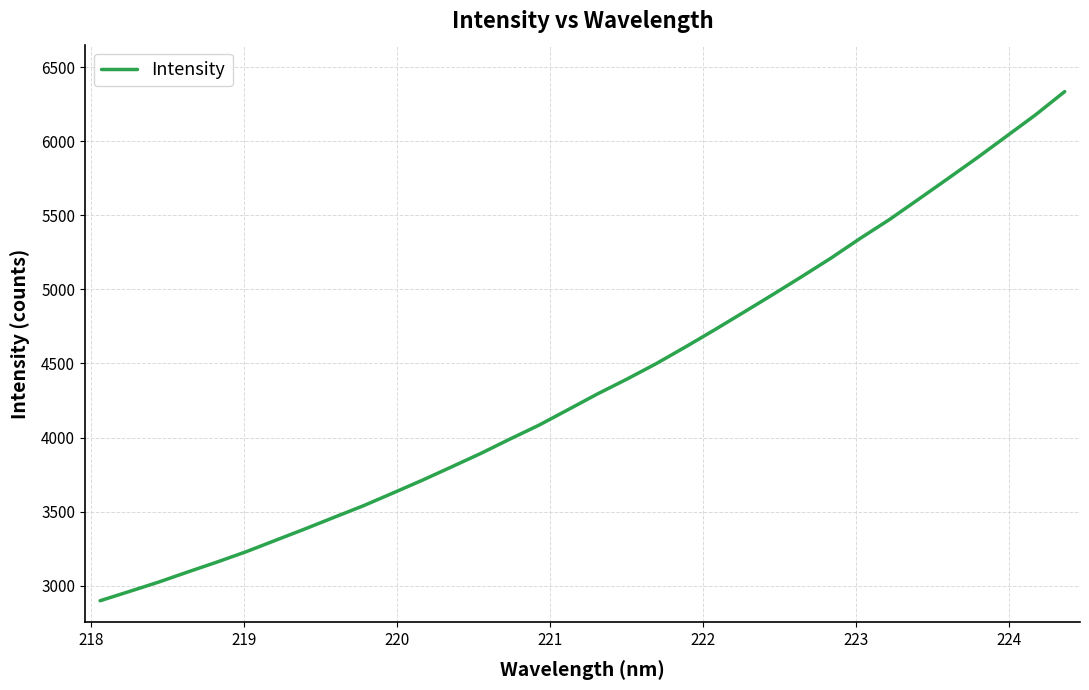

What is the minimum value shown in the chart?

2898.0